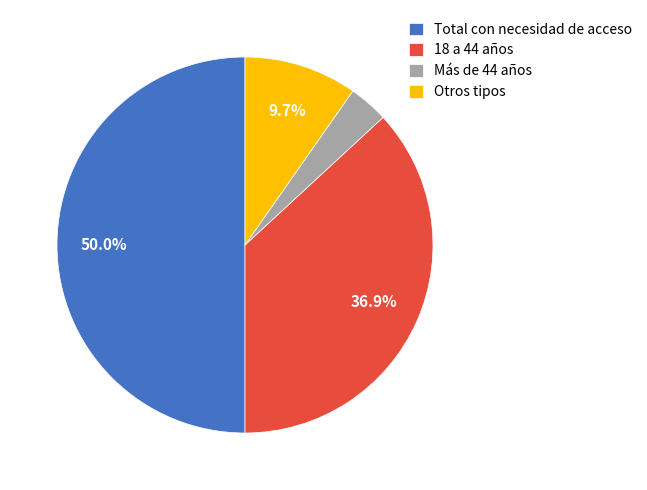

Count the number of slices in the pie.

4